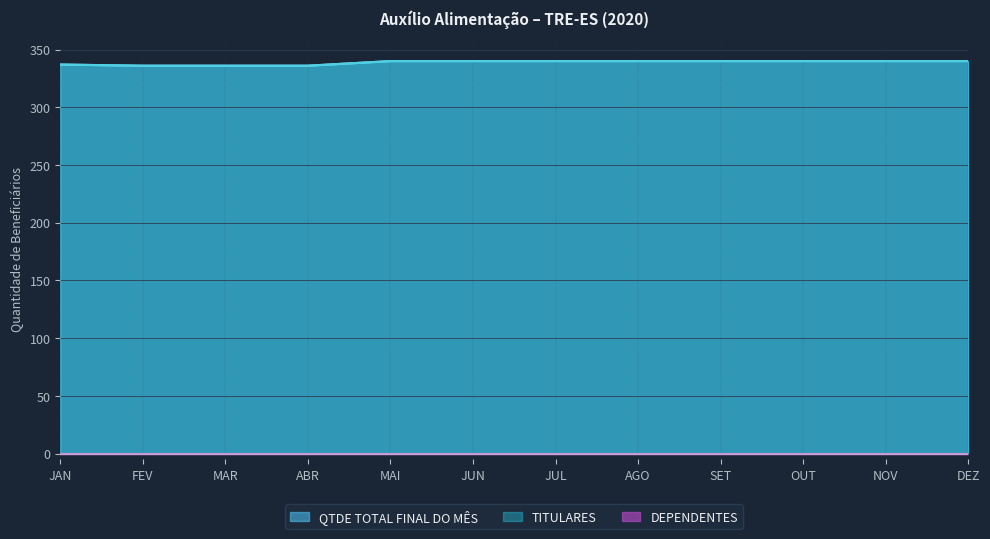

Does the chart display data point markers on the line(s)?

No